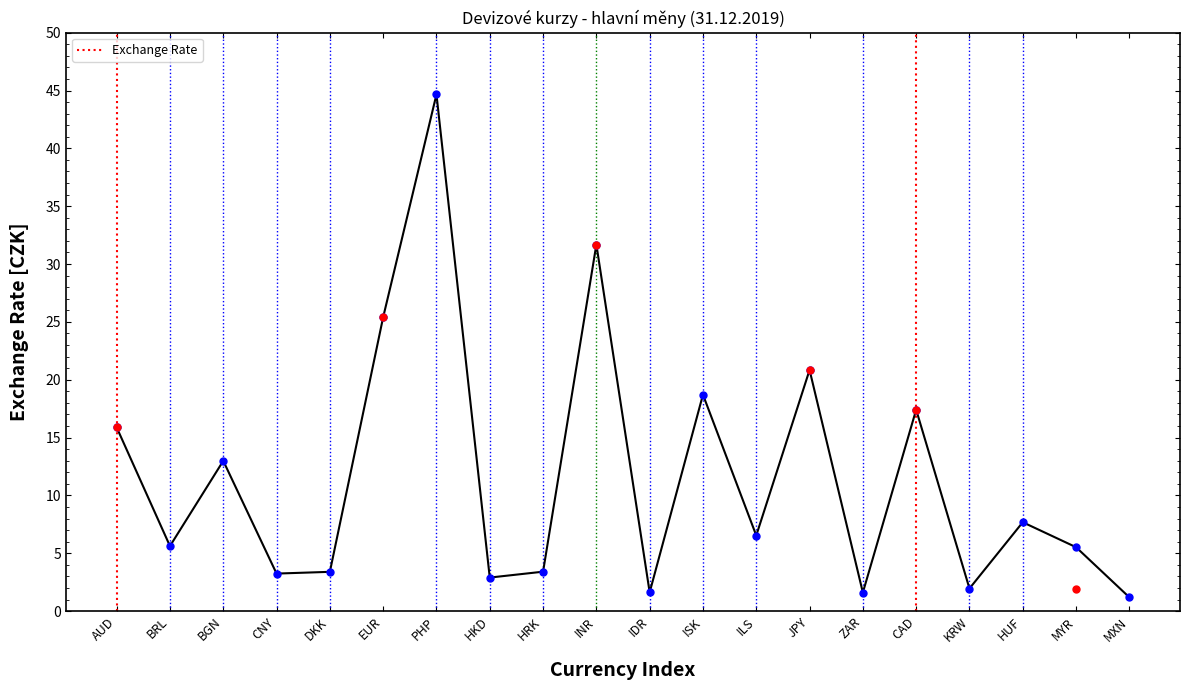

Which has a higher value, BRL or HUF?

HUF